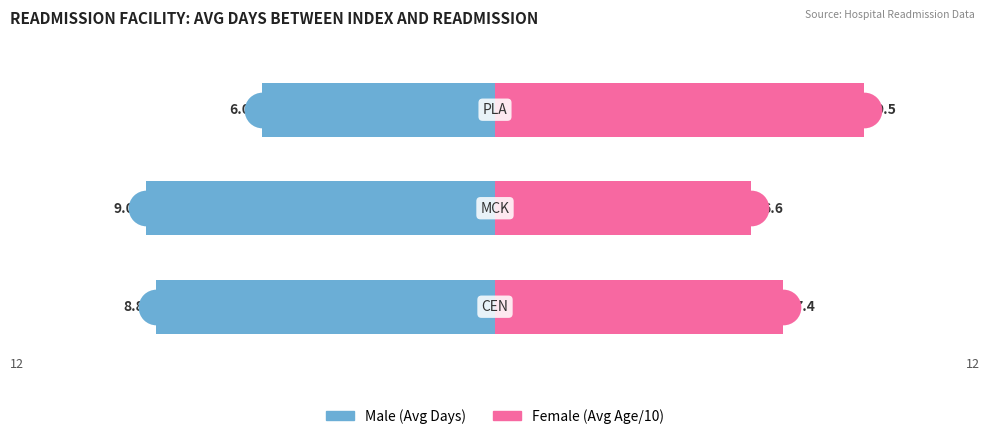

Which series reaches the maximum Y coordinate?

Female